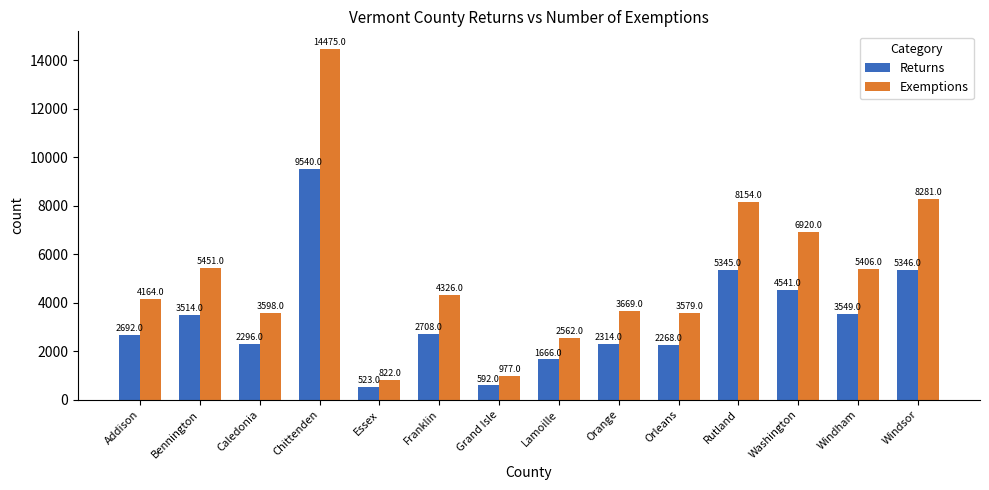

Reading right to left, transcribe all the data shown in this chart.

Returns: 5346	3549	4541	5345	2268	2314	1666	592	2708	523	9540	2296	3514	2692
Exemptions: 8281	5406	6920	8154	3579	3669	2562	977	4326	822	14475	3598	5451	4164